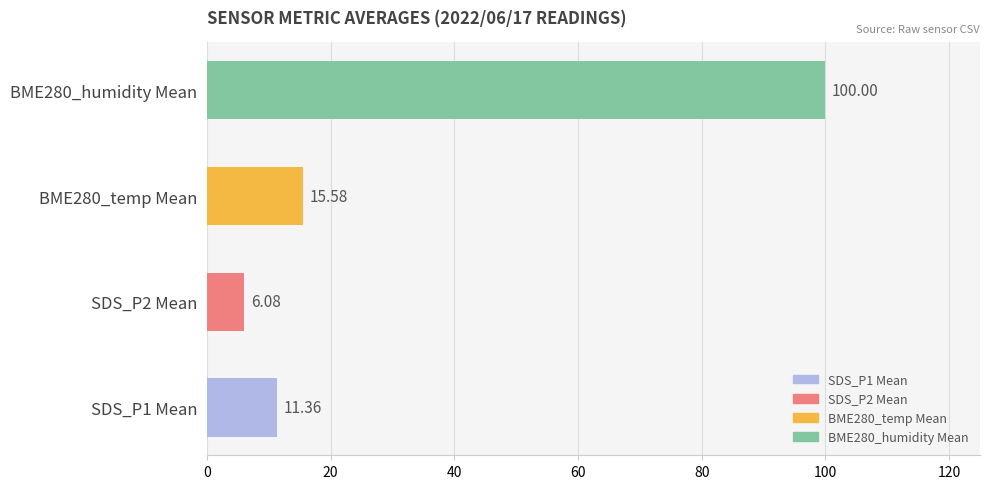

What is the difference between the maximum and minimum values?

93.9